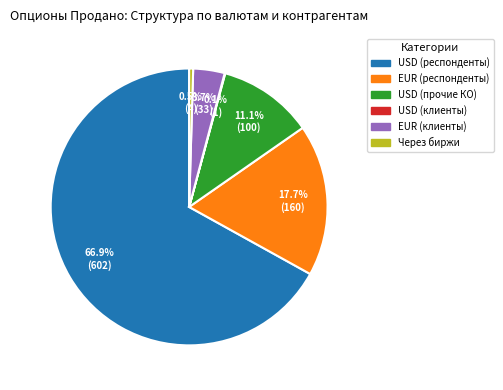

Is there any slice that represents more than half of the pie?

Yes